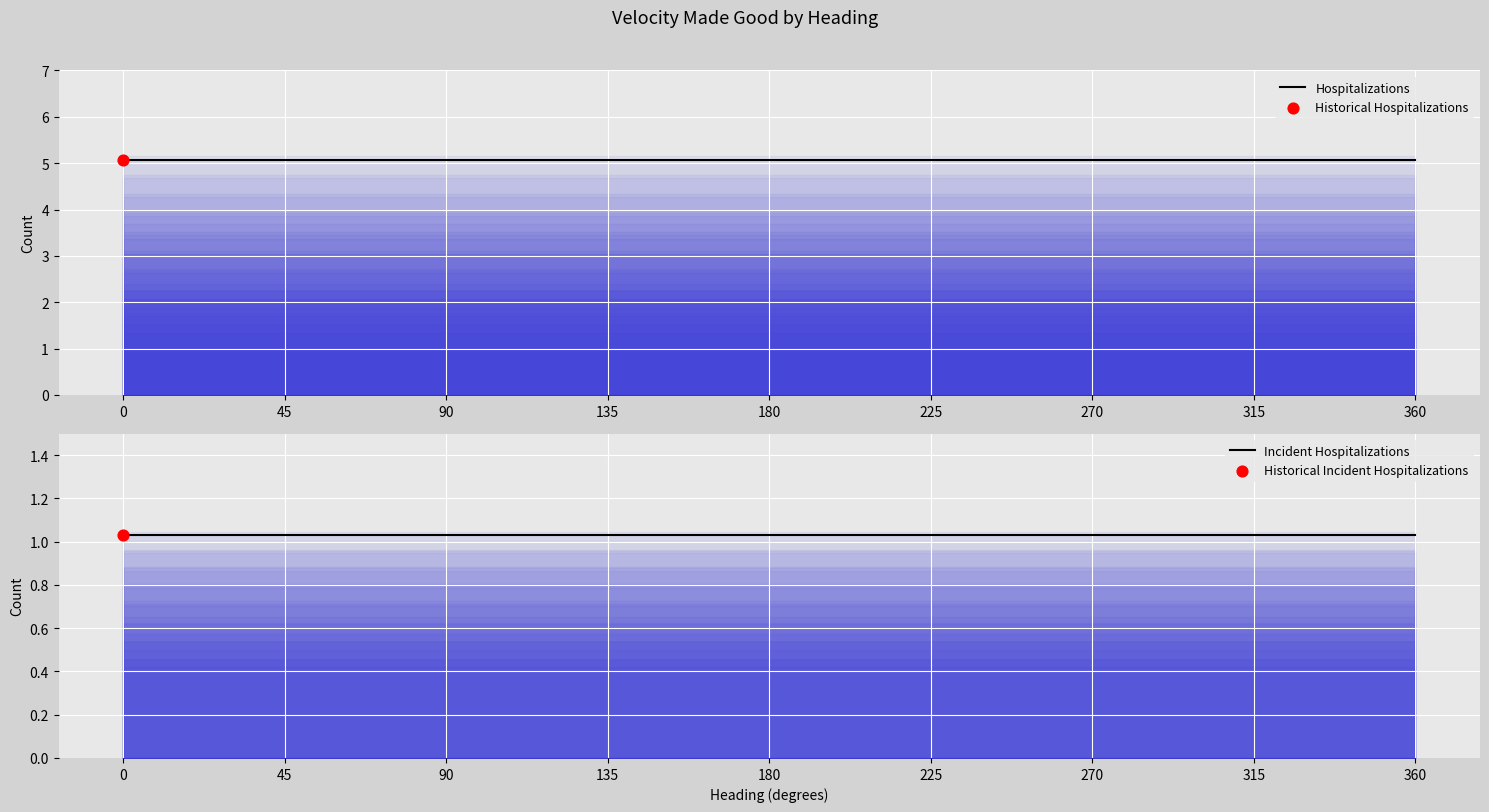

Which series reaches the maximum Y coordinate?

Hospitalizations